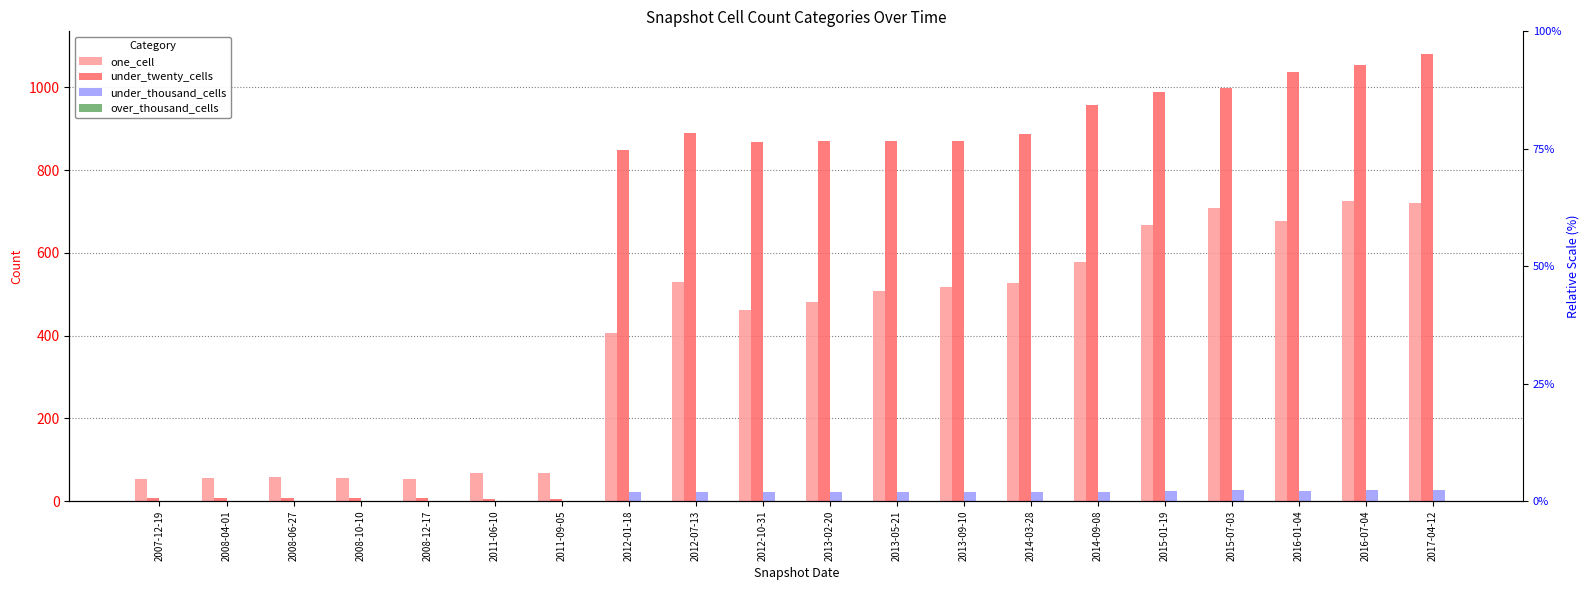

What is the sum of all one_cell values?

7918